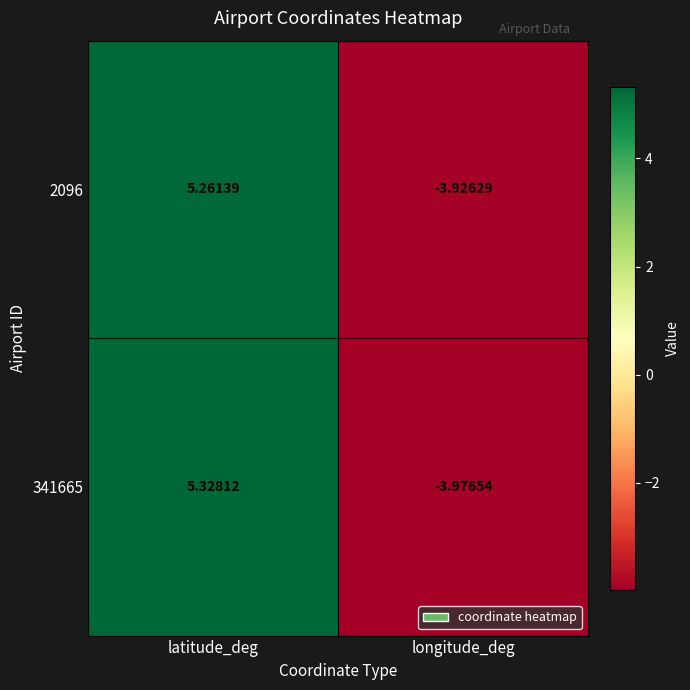

At which label does 341665 reach its peak?

latitude_deg